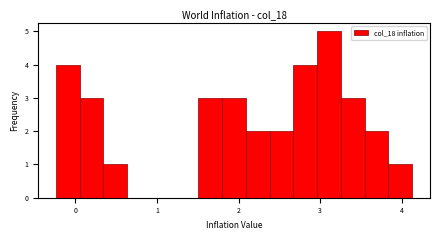

Read against the x-axis, roughly where is the centre of the tallest bar?

3.1